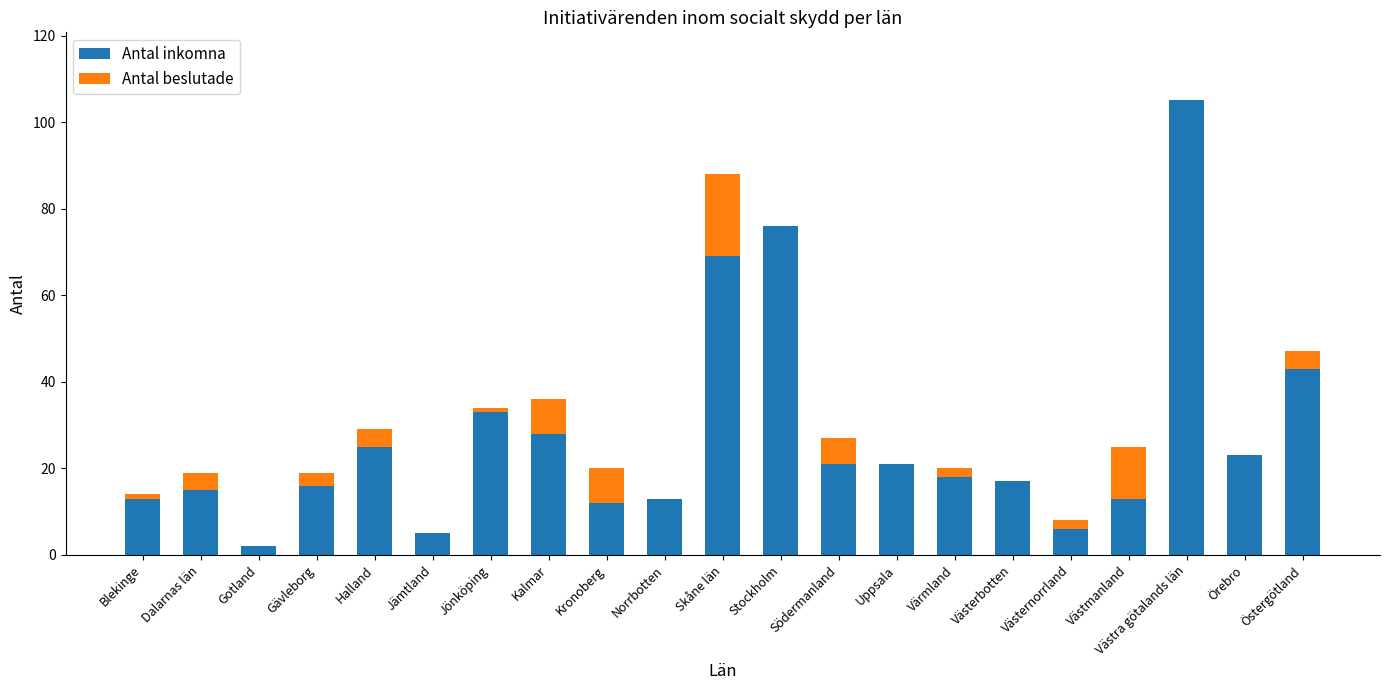

What is the total value across all series at Stockholm?

76